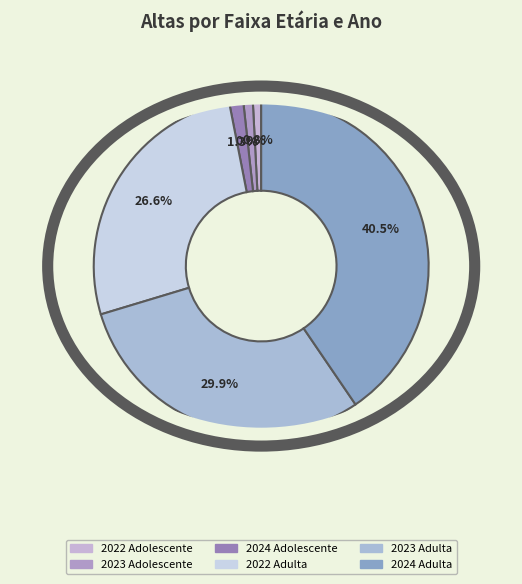

Is it true that 2023 Adolescente is 16% of the pie?

False